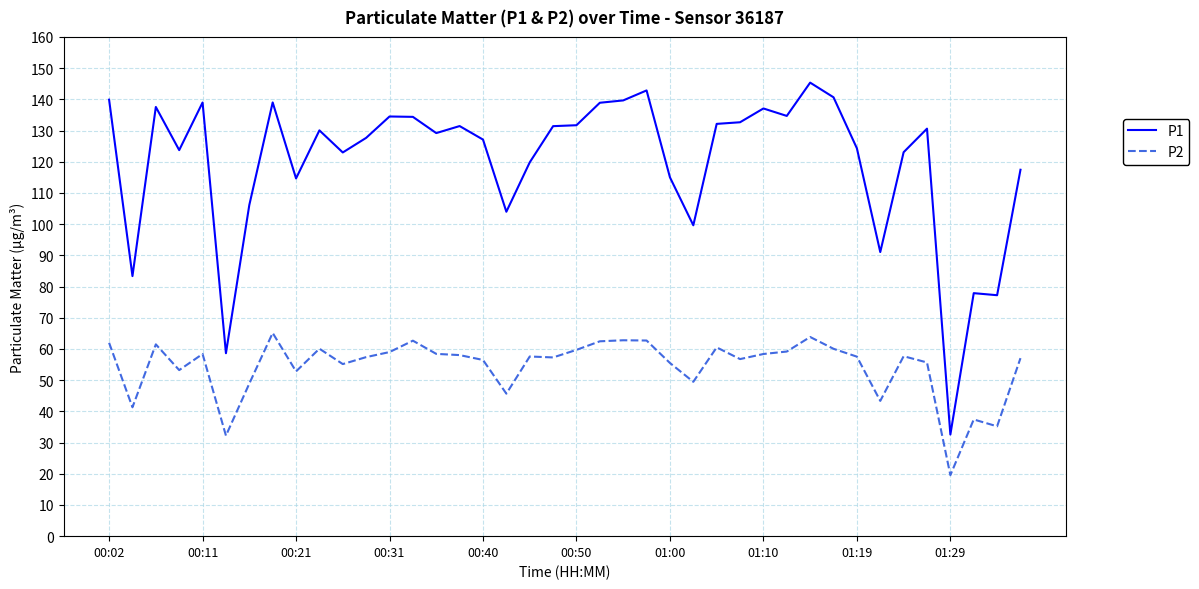

True or false: P1 and P2 cross at least once.

False